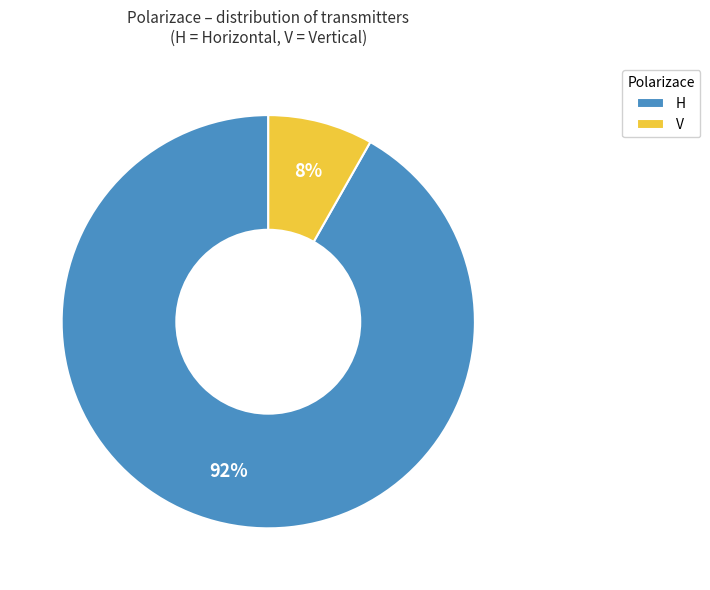

Combined, do V and H account for over 50%?

Yes